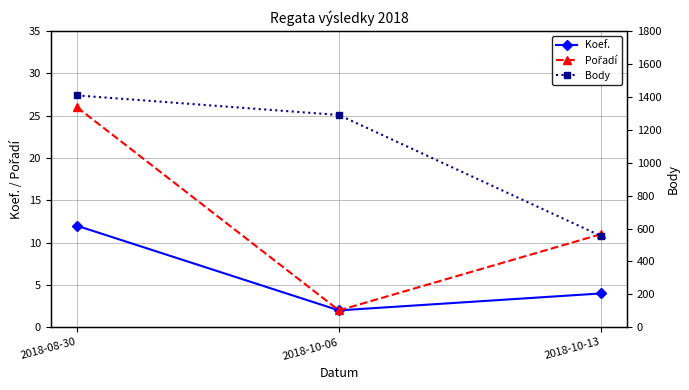

At which label is Pořadí closest to 14?

2018-10-13